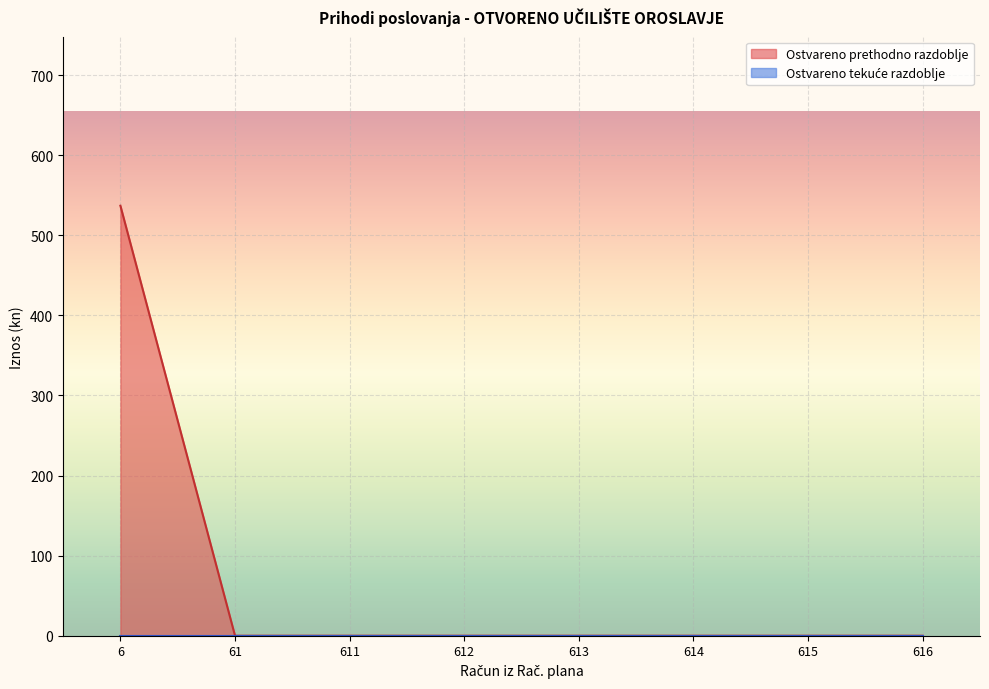

True or false: Prihodi poslovanja and Rashodi poslovanja intersect in this chart.

False